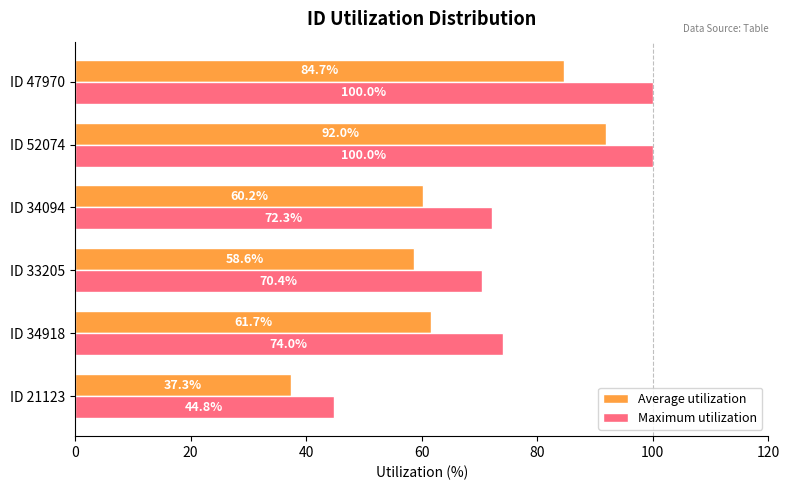

Rank the series by their maximum value, from highest to lowest.

Maximum utilization, Average utilization